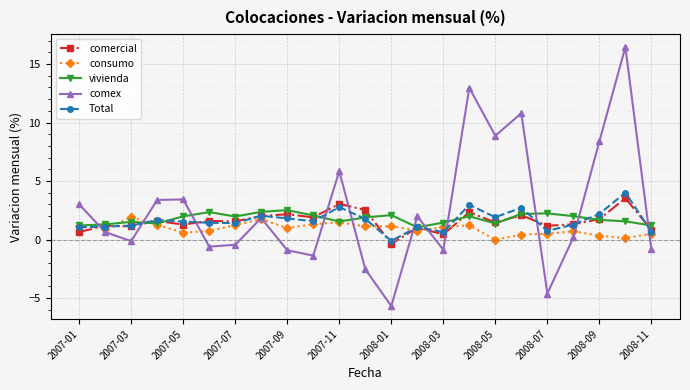

What is the lowest value of the Total series?

-0.1